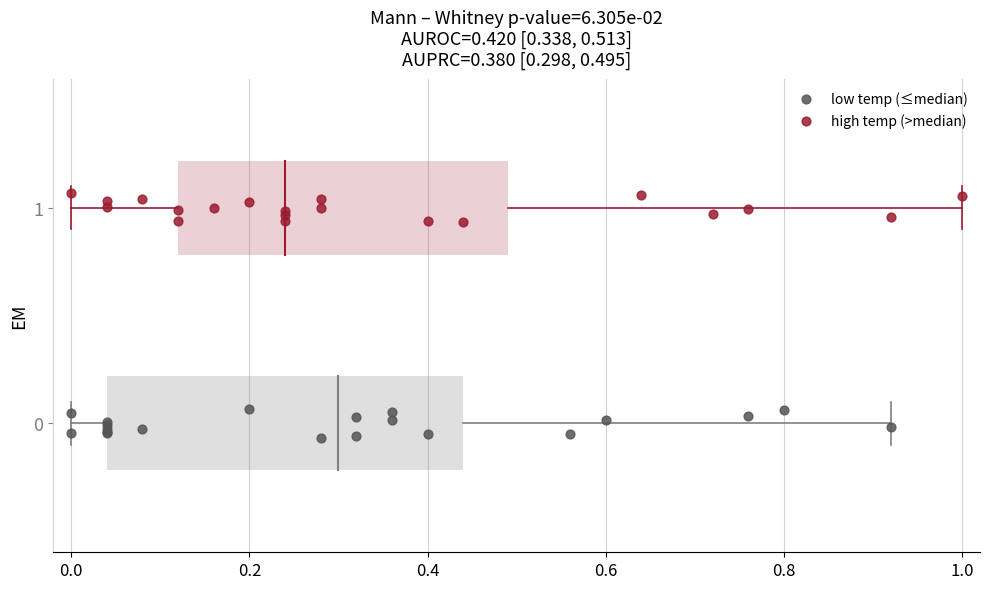

Which series reaches the maximum Y coordinate?

high temp (>median)